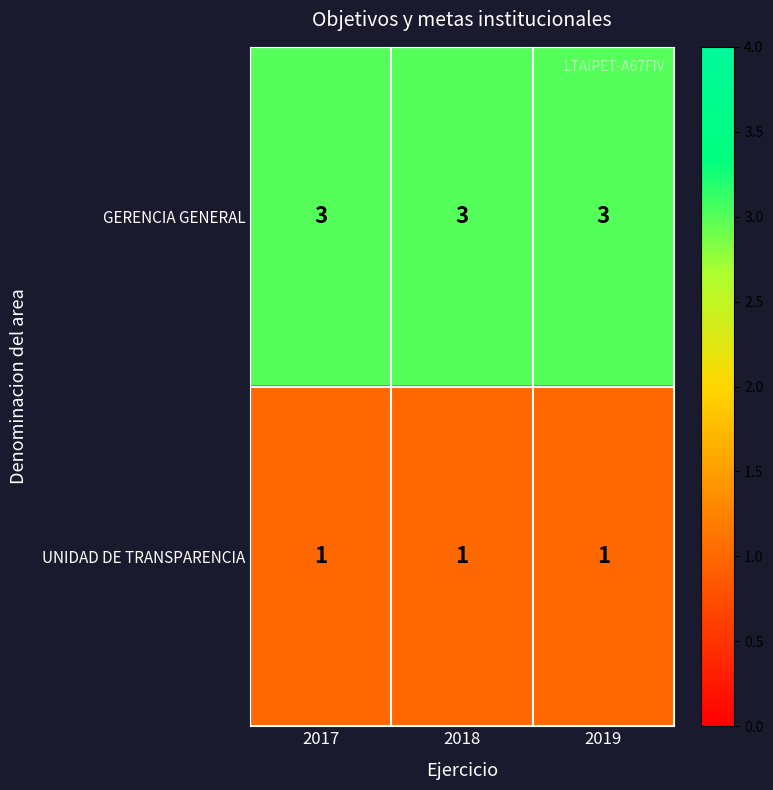

What is the minimum value for GERENCIA GENERAL?

3